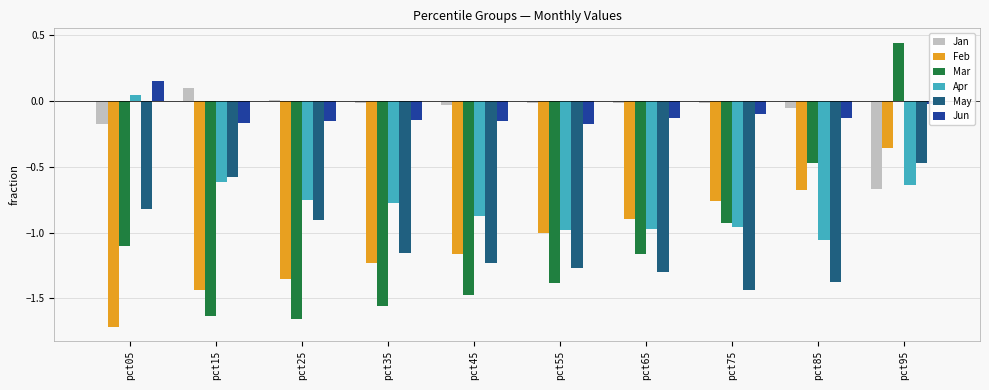

Between pct55 and pct75, which series saw the biggest shift?

Mar